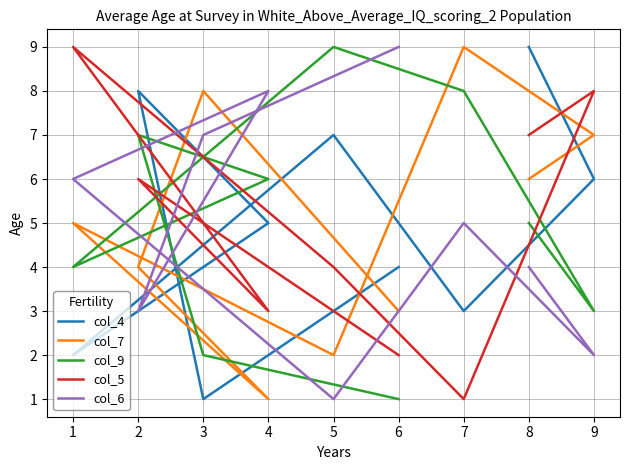

At which category is the sum across all series the highest?

8